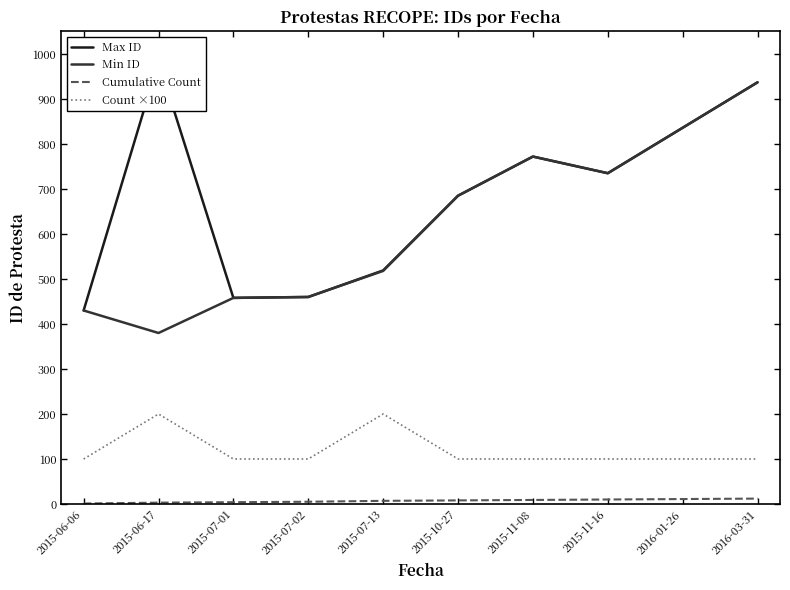

Is the value of Max ID at 2015-06-17 greater than the value of Cumulative Count at 2016-01-26?

Yes